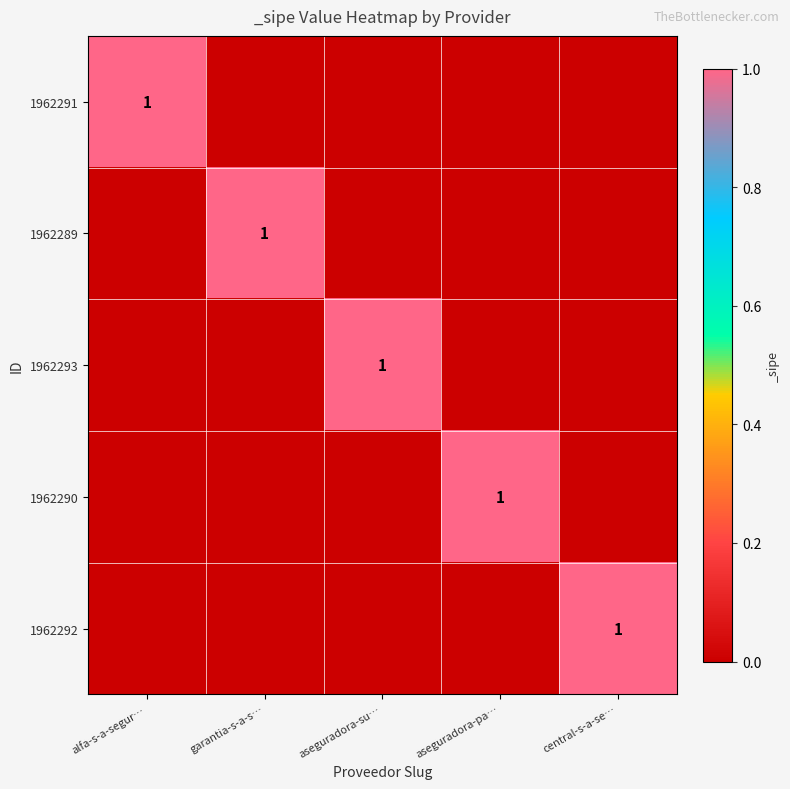

The value of 1962293 at aseguradora-su… is 2. True or false?

False